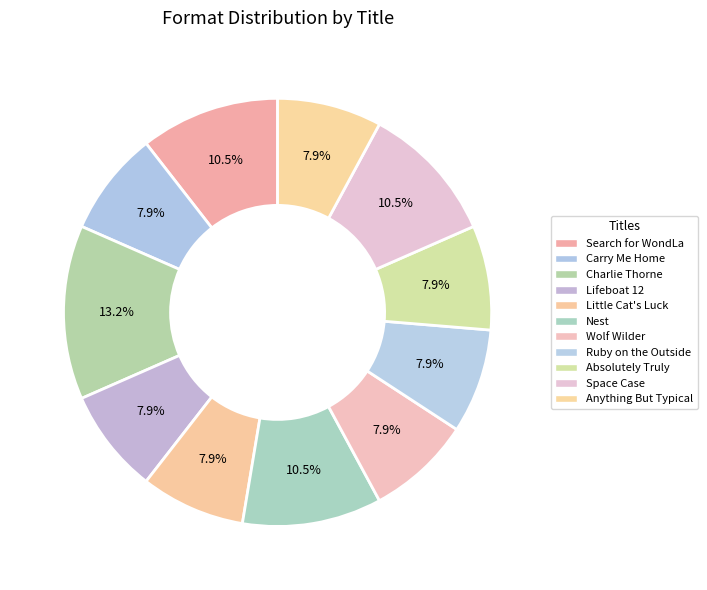

Rank the categories by value from lowest to highest.

Carry Me Home, Lifeboat 12, Little Cat's Luck, Wolf Wilder, Ruby on the Outside, Absolutely Truly, Anything But Typical, Search for WondLa, Nest, Space Case, Charlie Thorne and the Last Equation